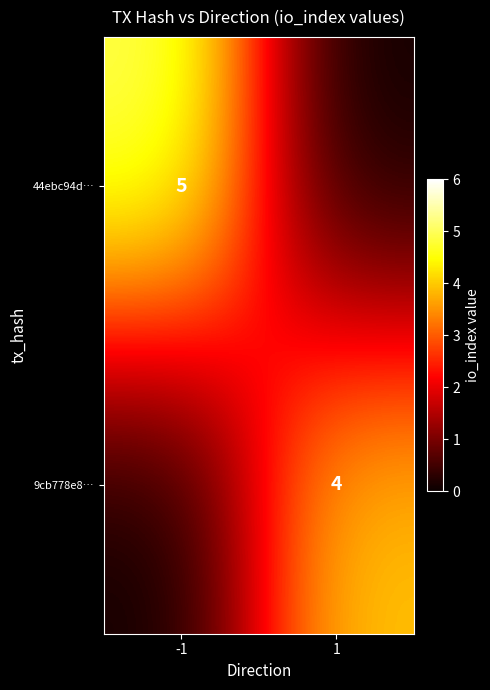

The value of 9cb778e8… at 1 is 1. True or false?

False